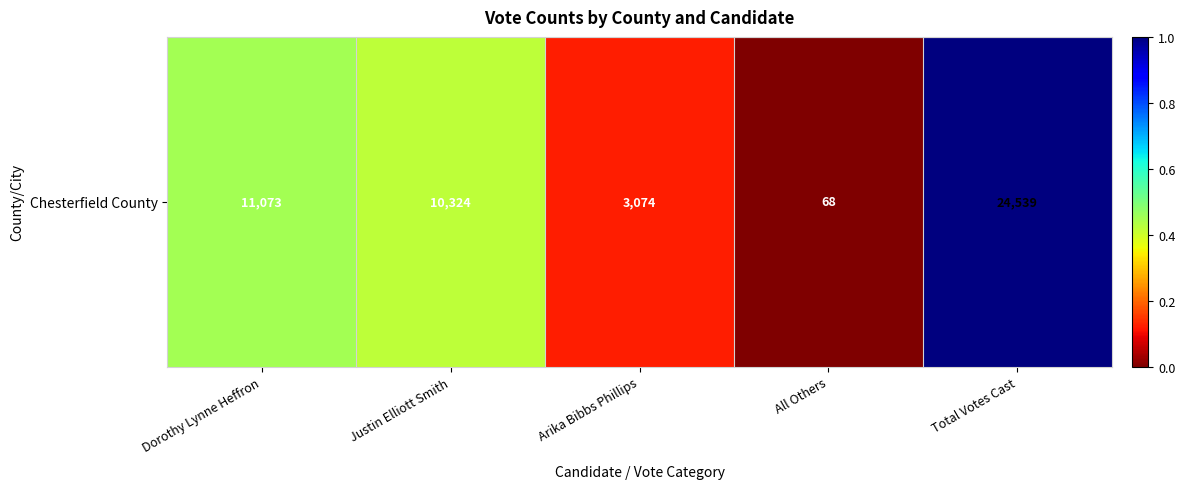

Rank the categories by value from lowest to highest.

All Others, Arika Bibbs Phillips, Justin Elliott Smith, Dorothy Lynne Heffron, Total Votes Cast